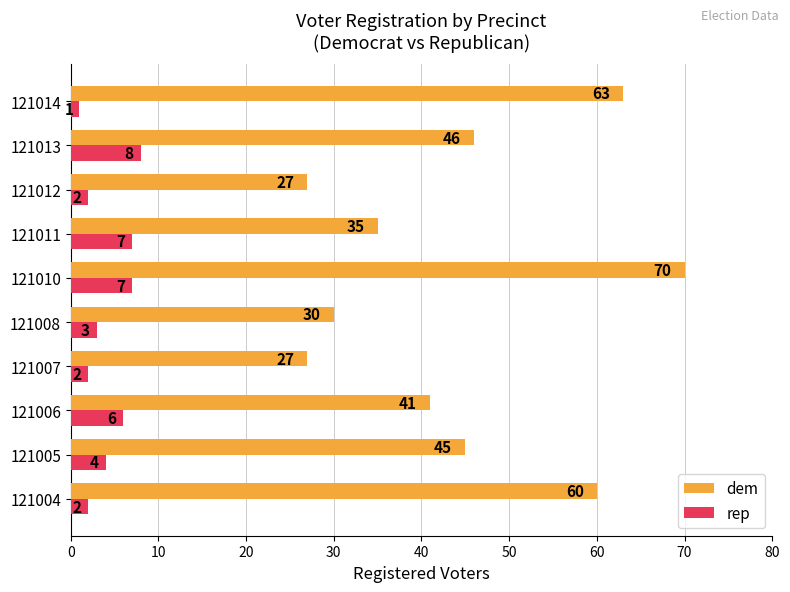

What is the spread (max minus min) of values at 121010?

63